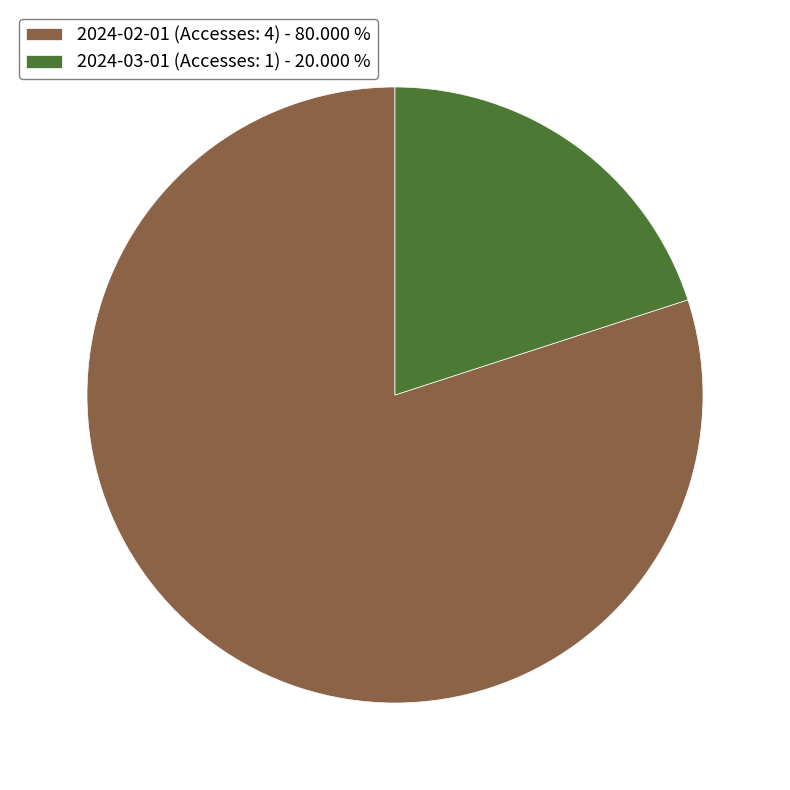

Which has a higher value, 2024-03-01 (Accesses: 1) or 2024-02-01 (Accesses: 4)?

2024-02-01 (Accesses: 4)